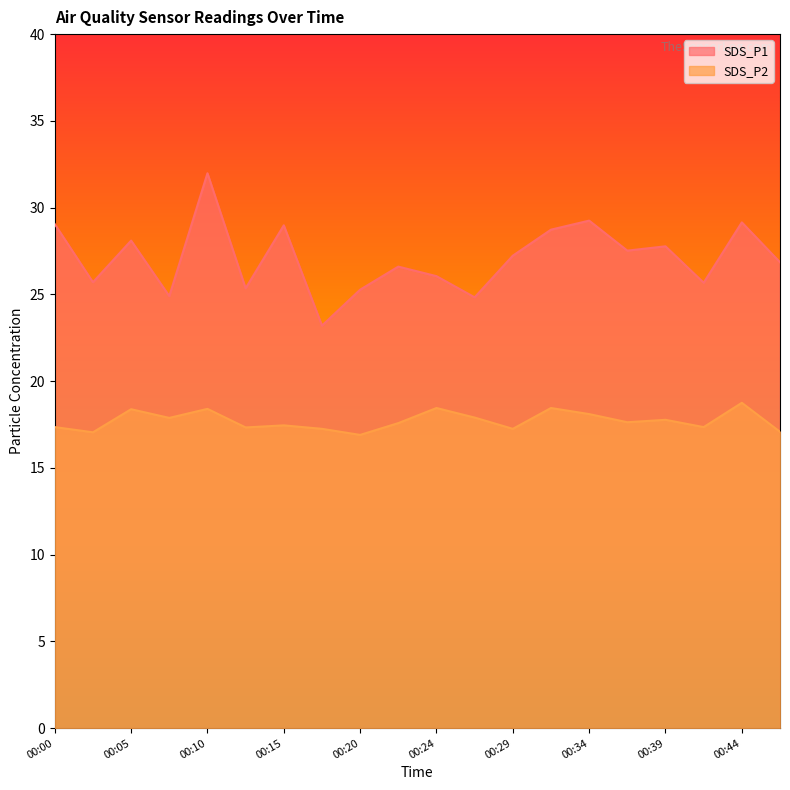

Which series has the widest spread of values?

SDS_P1